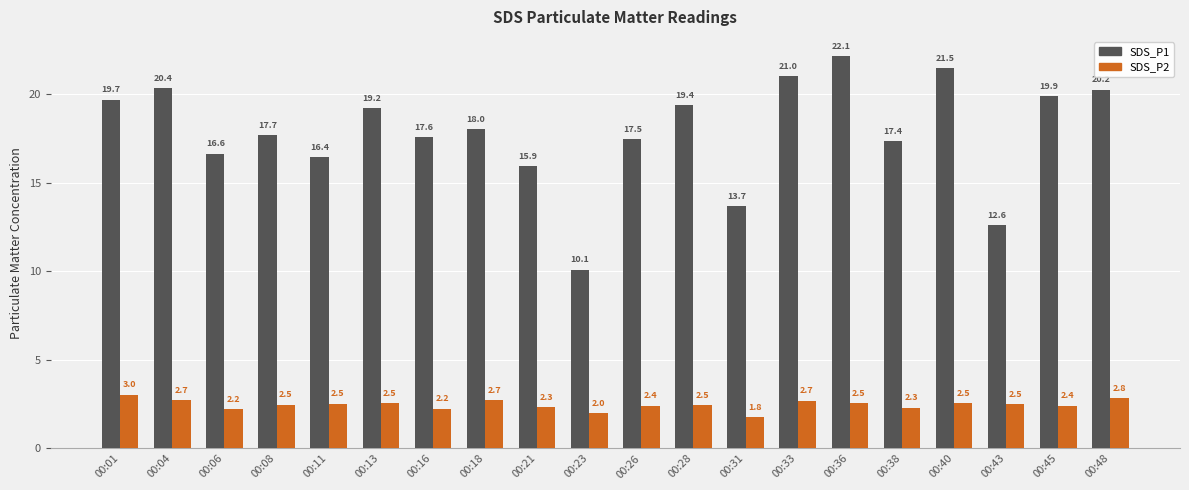

What is the value of the SDS_P1 bar at the 11th from the left?

17.5